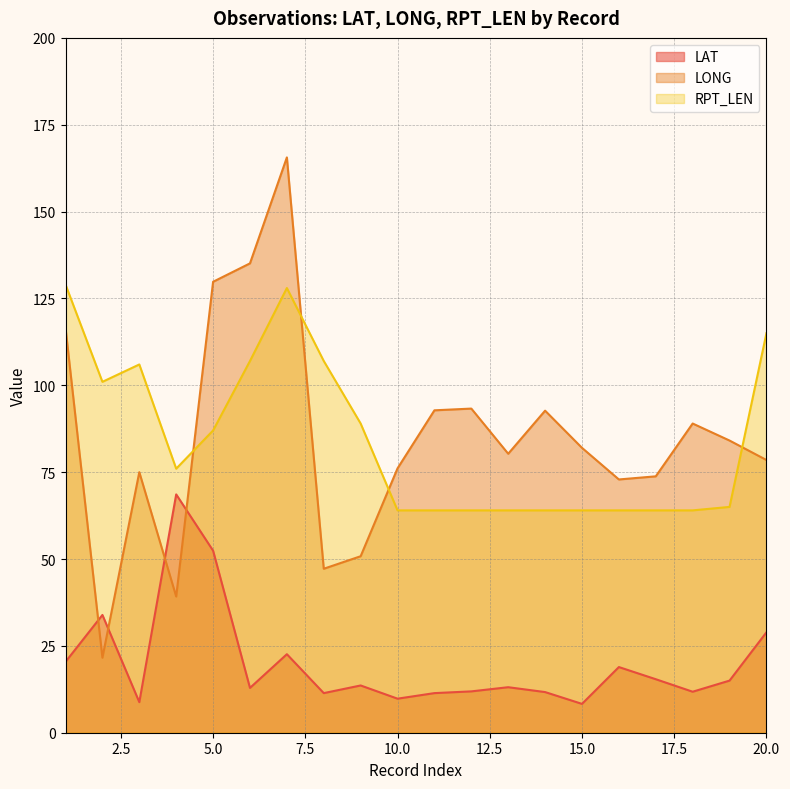

Which category has the highest value in the LAT series?

4